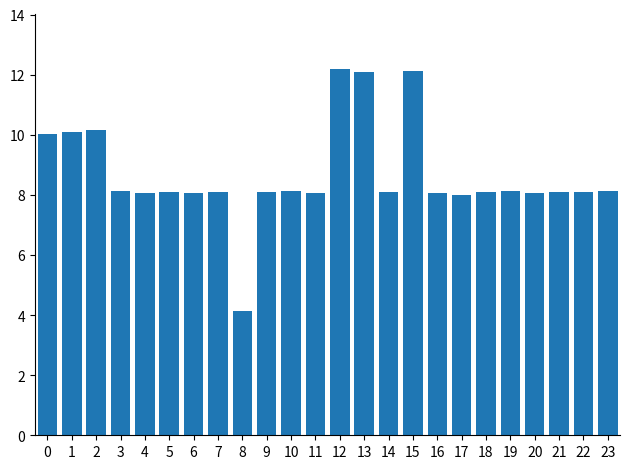

Approximately how many times larger is the value at 21 compared to 16?

1.0